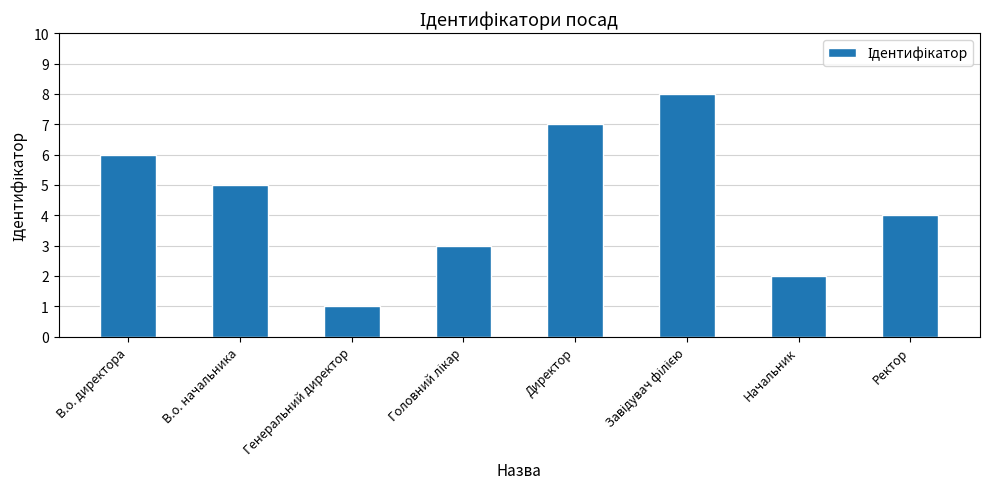

Which category has the lowest value across all series?

Генеральний директор